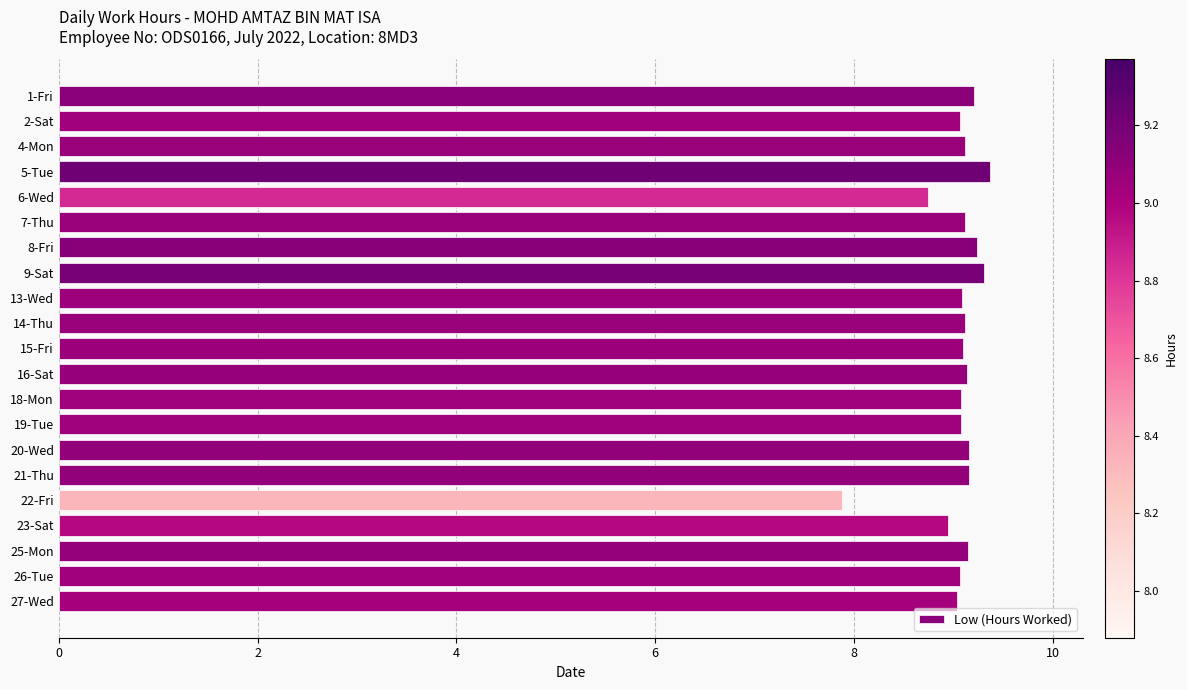

How many distinct data groups are displayed?

1